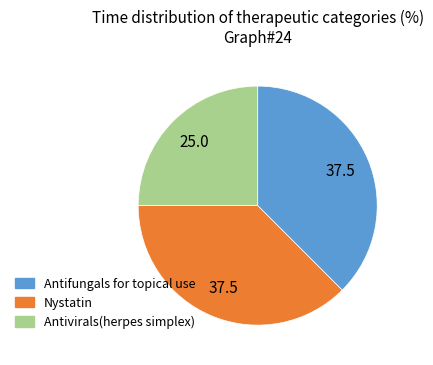

Does Nystatin represent more than half of the total?

No